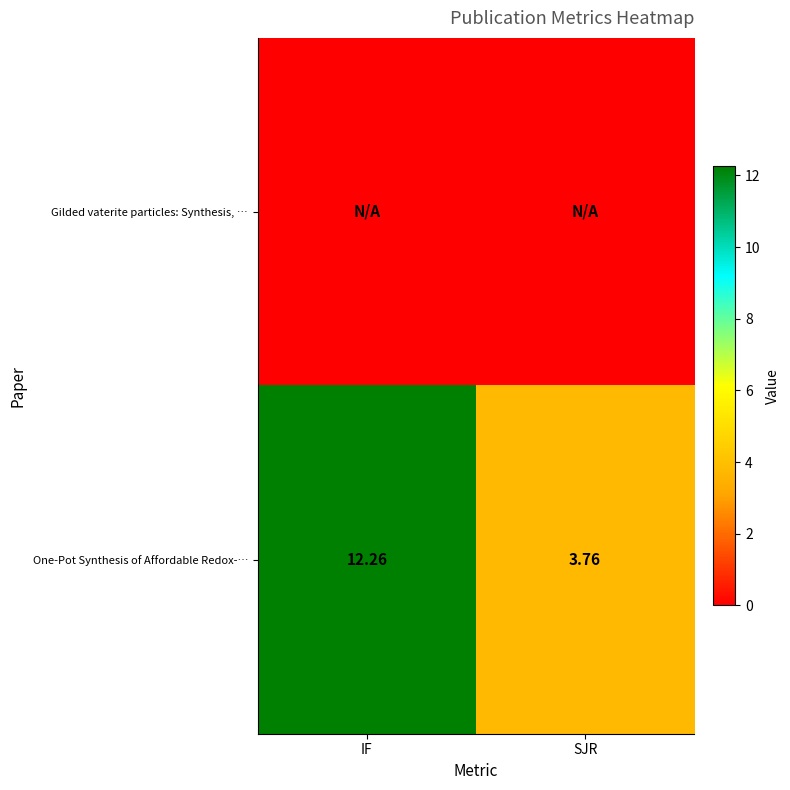

How many distinct data groups are displayed?

2